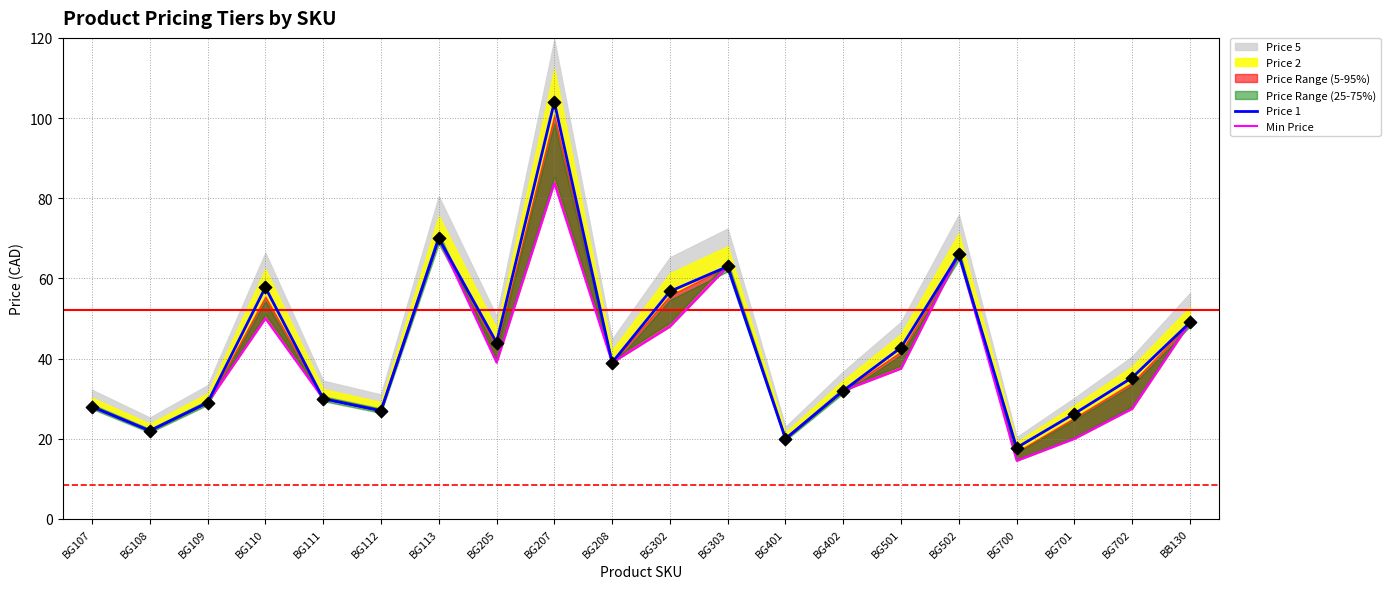

Is the value of Price 1 at BG700 greater than the value of Min Price at BG700?

Yes